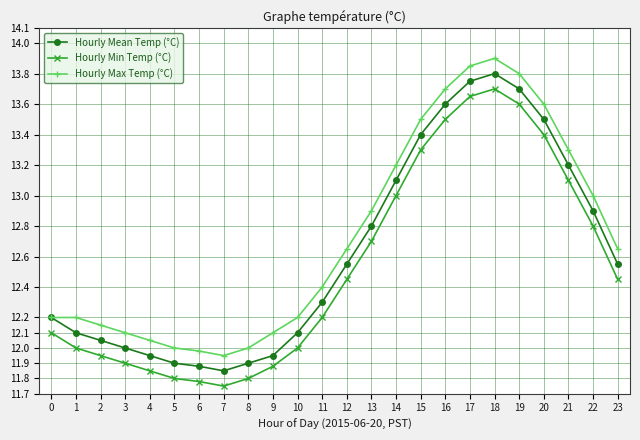

What is the value of the Hourly Max Temp (°C) point at the 21st from the left?

13.6